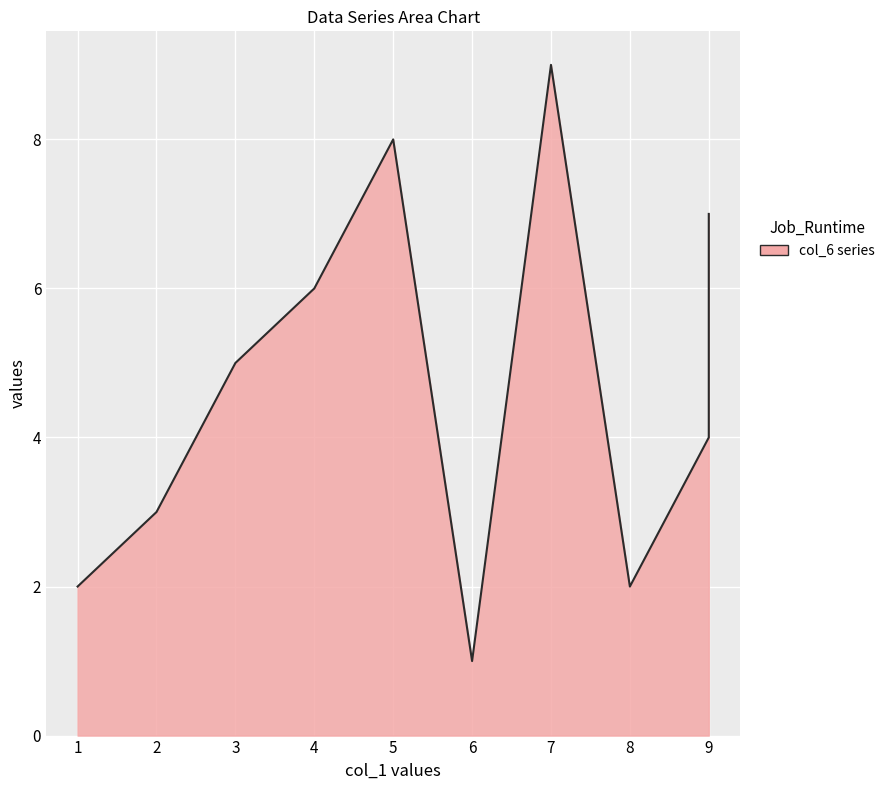

What is the greatest value displayed?

9